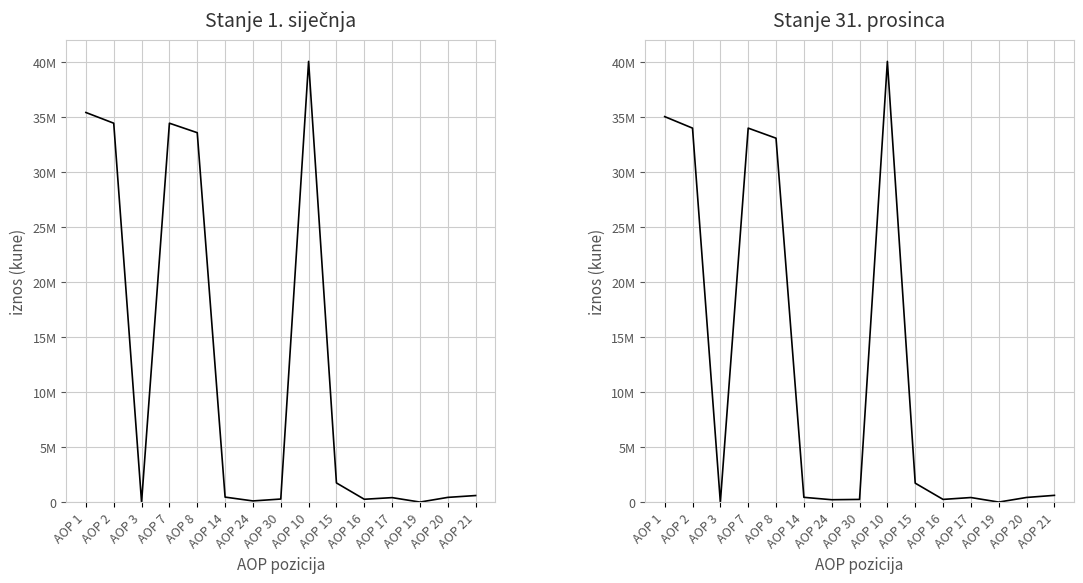

Which series has the largest range (max minus min)?

Stanje 1. siječnja